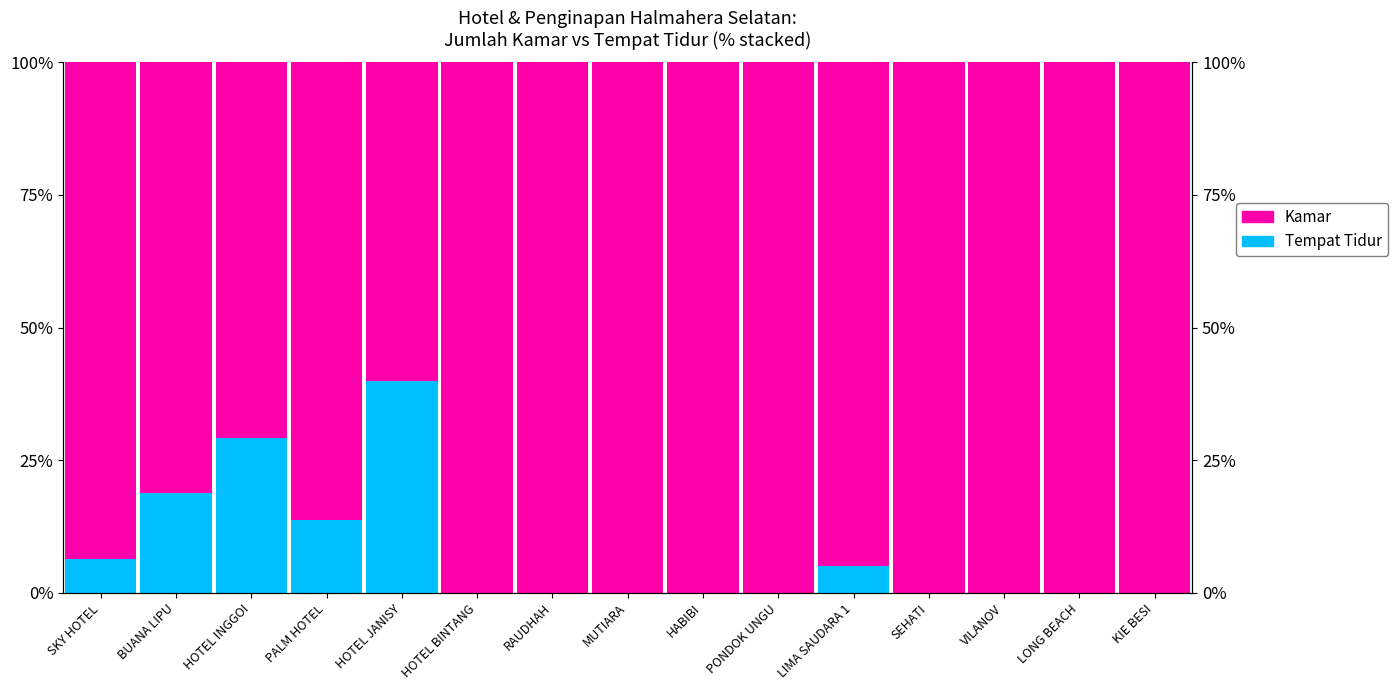

Between HOTEL BINTANG and VILANOV, which series saw the biggest shift?

Tempat Tidur (Not Kamar)